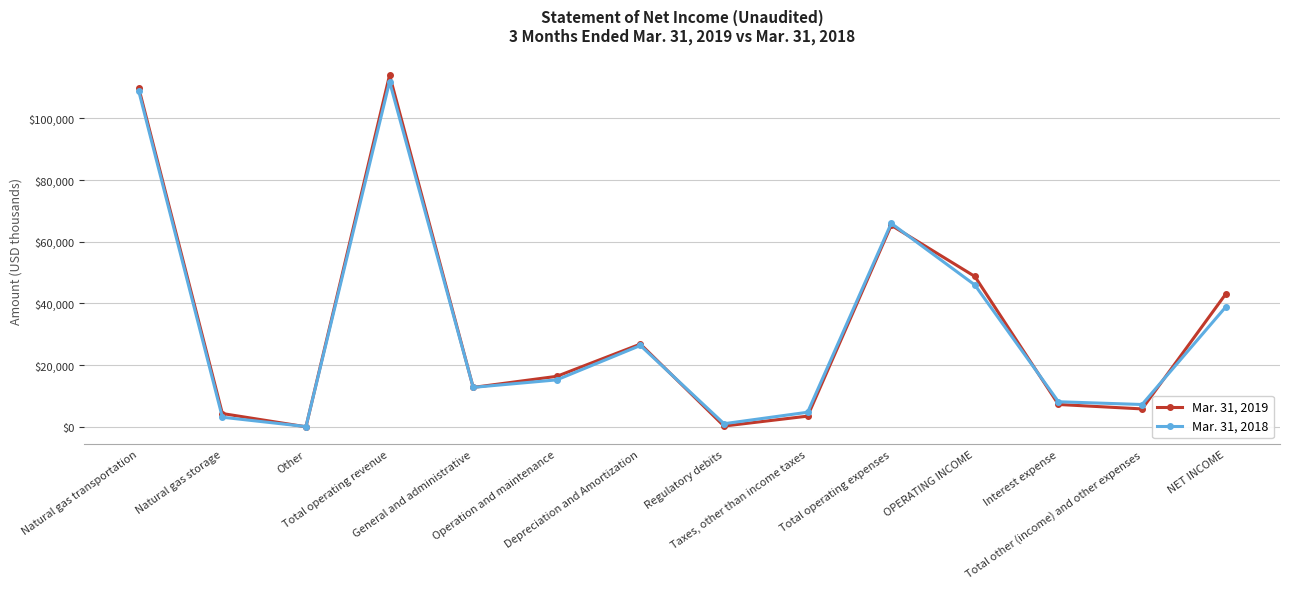

Rank the series by their average value, from lowest to highest.

Mar. 31, 2018, Mar. 31, 2019